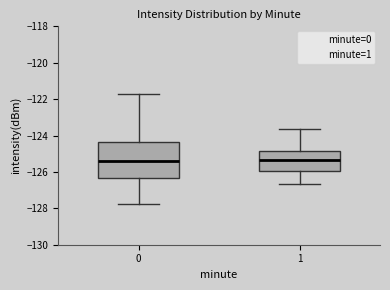

Reading left to right, transcribe this box plot: for each box, give where its median line is, the range the box spans, and where its two whiskers end, as read against the y-axis. The values are not printed on the chart, so give them approximately, as read against the axis.

0: median -125.4, box -126.4 to -124.4, whiskers -127.8 to -121.6
1: median -125.4, box -126.0 to -124.8, whiskers -126.6 to -123.6